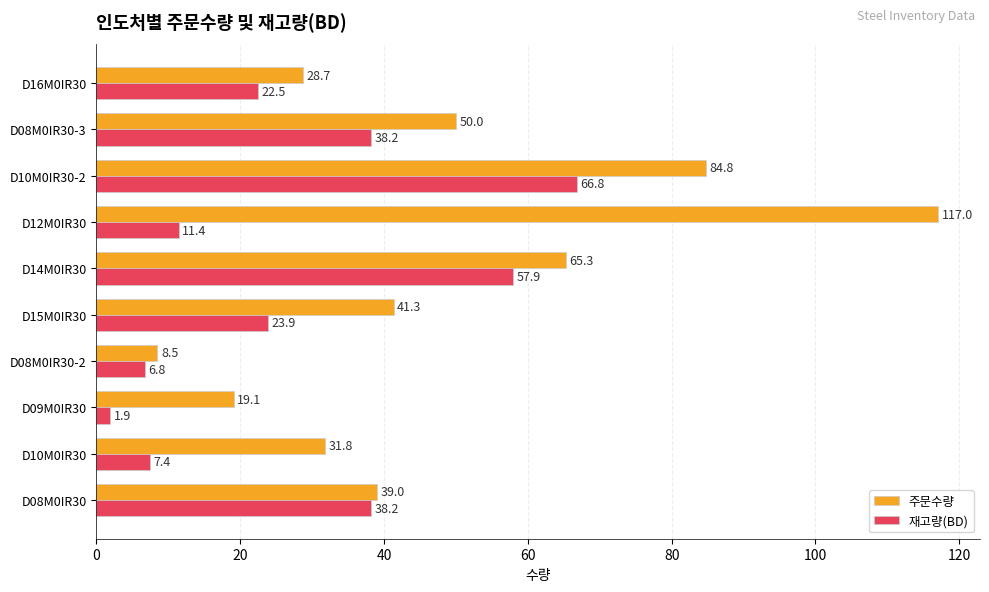

At which category is the sum across all series the highest?

D10M0IR30-2